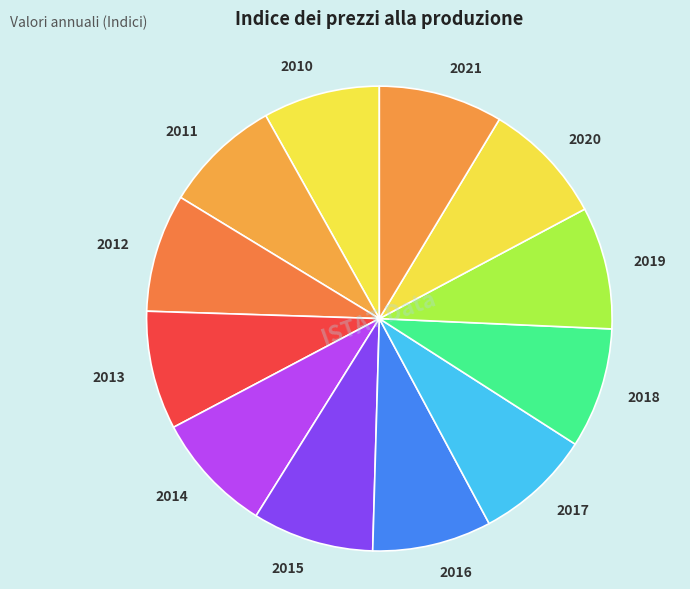

Does any single category account for the majority?

No